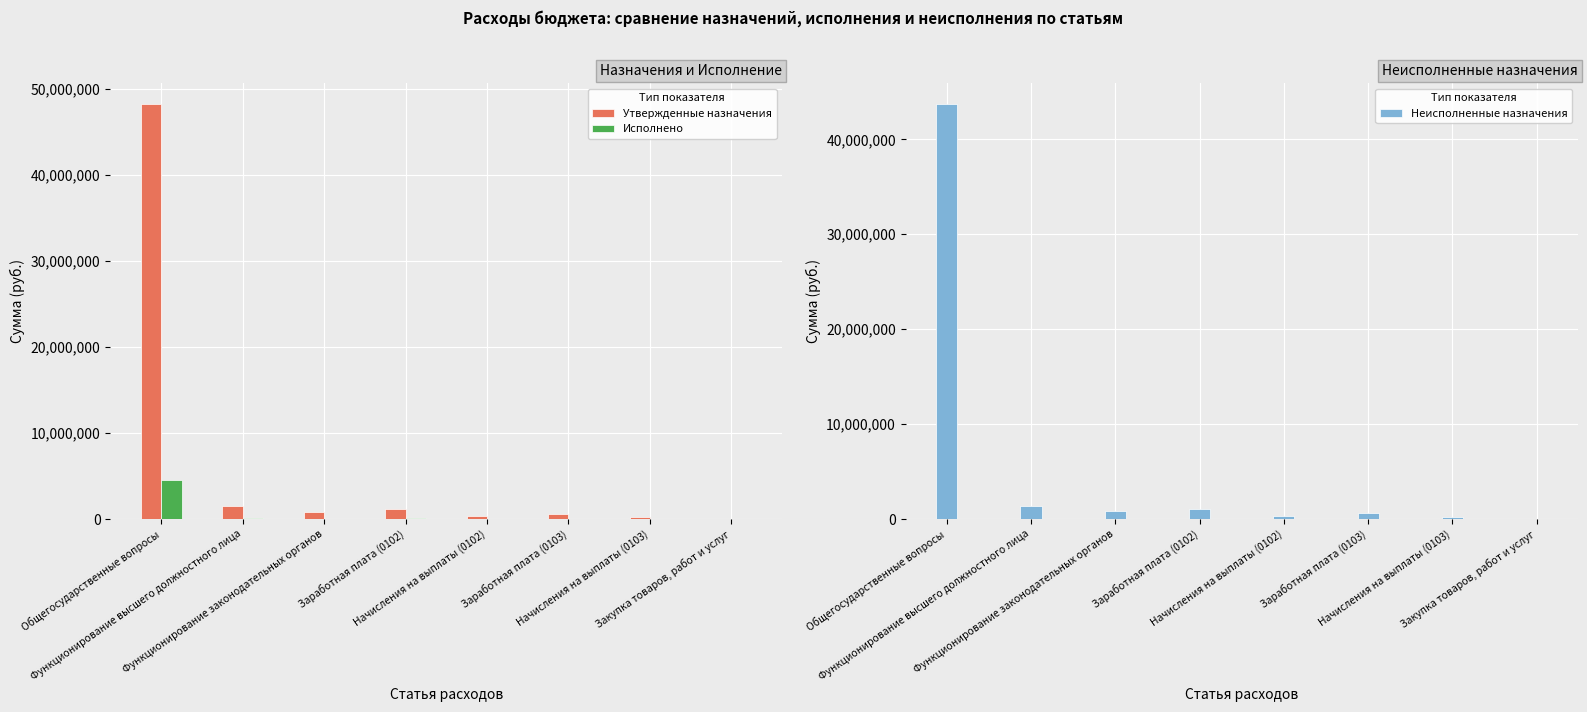

What are all the series names shown in the legend?

Утвержденные назначения, Исполнено, Неисполненные назначения